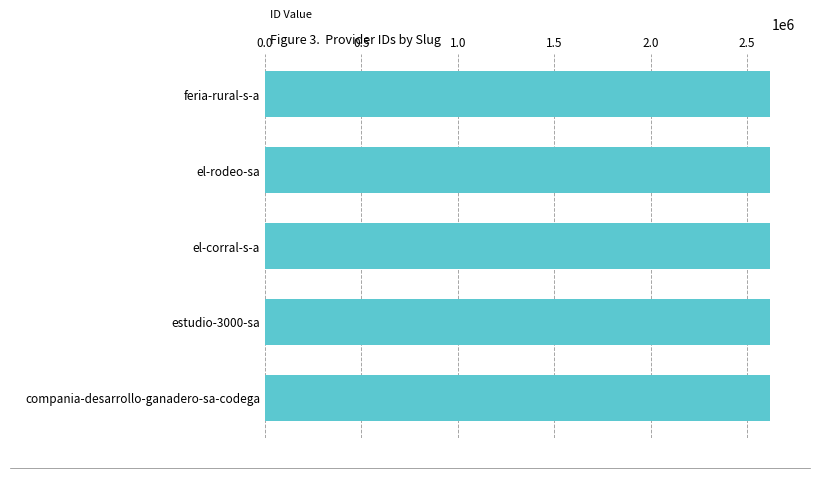

Read the value at el-corral-s-a.

2618681